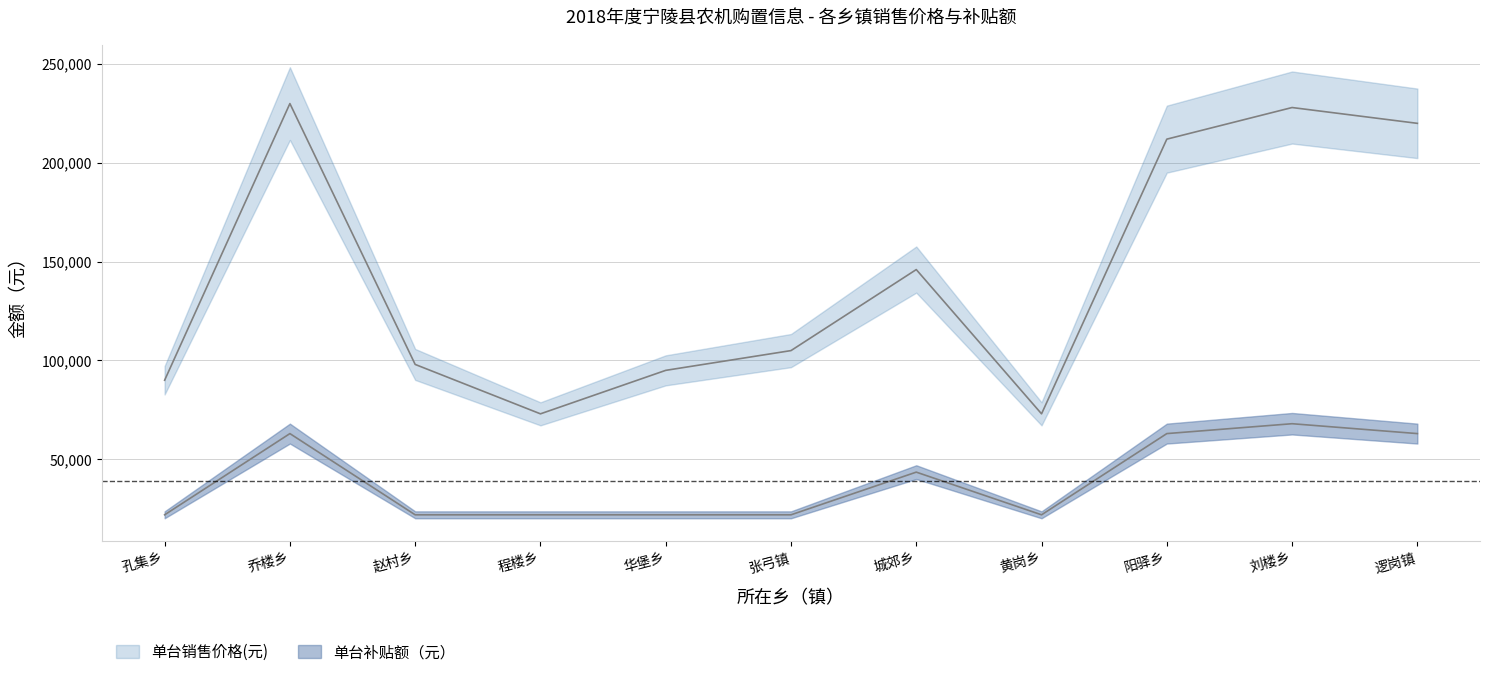

What is the label of the 3rd point from the right?

阳驿乡